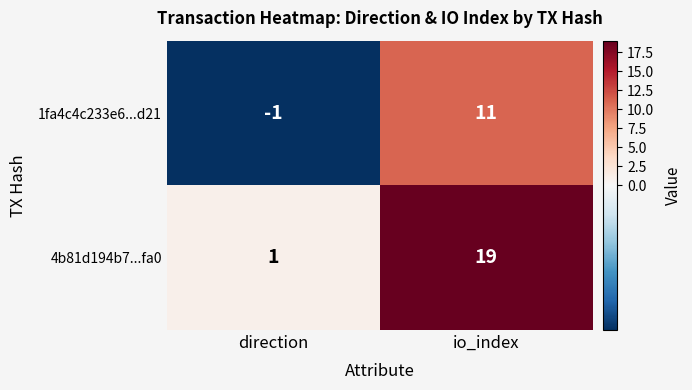

Count the number of categories in the chart.

2